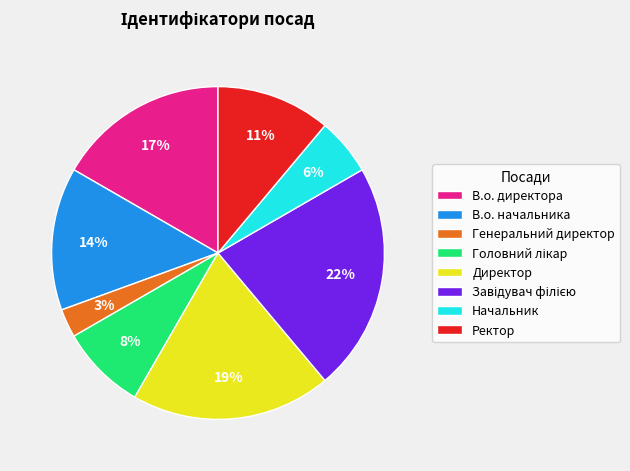

Do Начальник and В.о. директора together represent more than half of the pie?

No